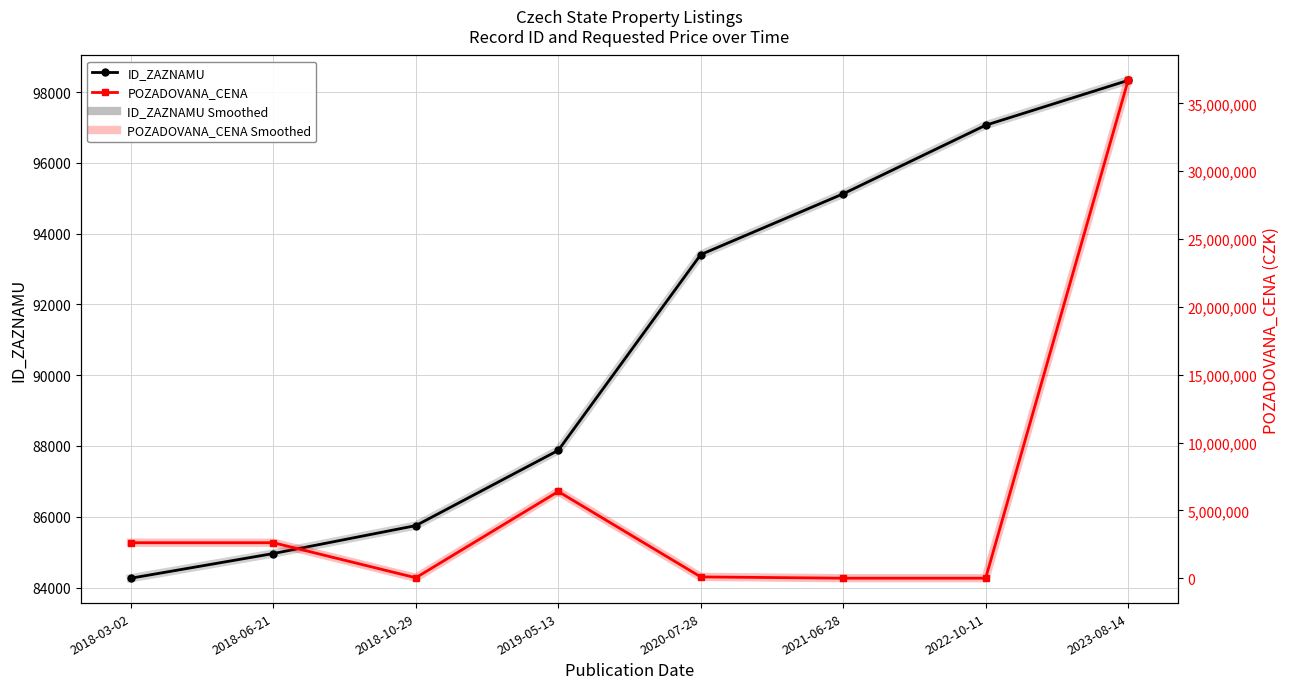

True or false: POZADOVANA_CENA and ID_ZAZNAMU cross at least once.

True